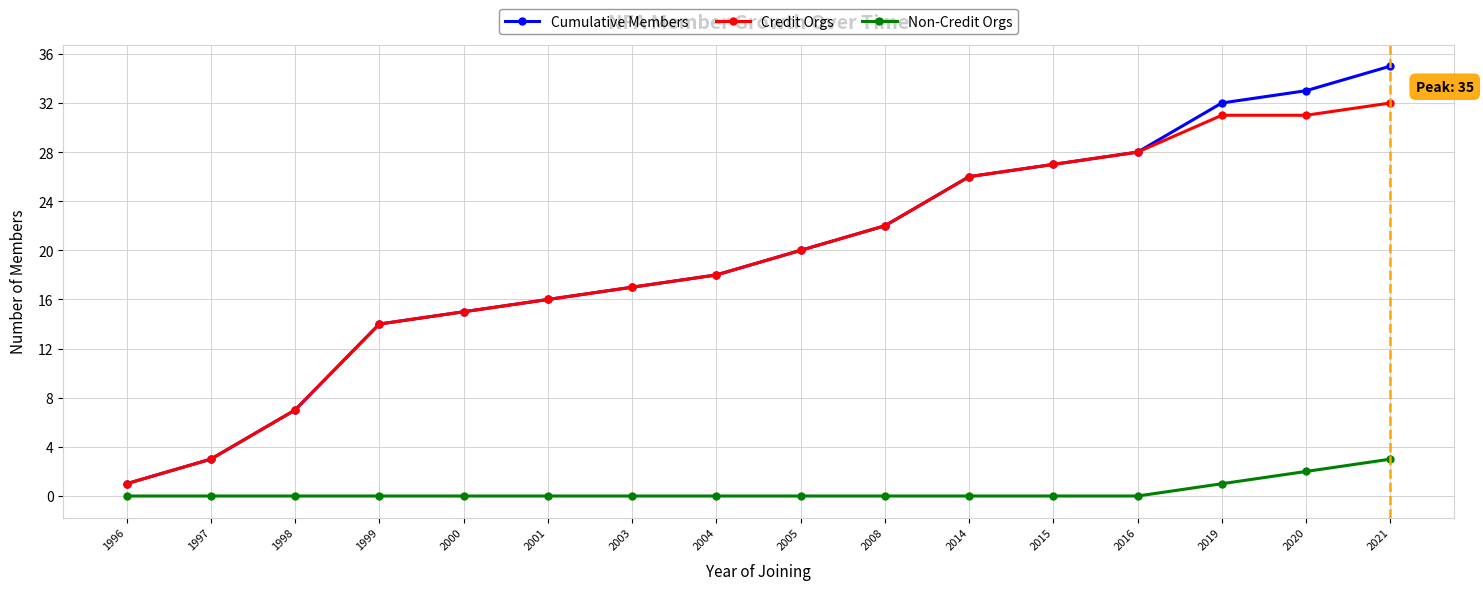

Which category has the lowest value in the Credit Orgs series?

1996